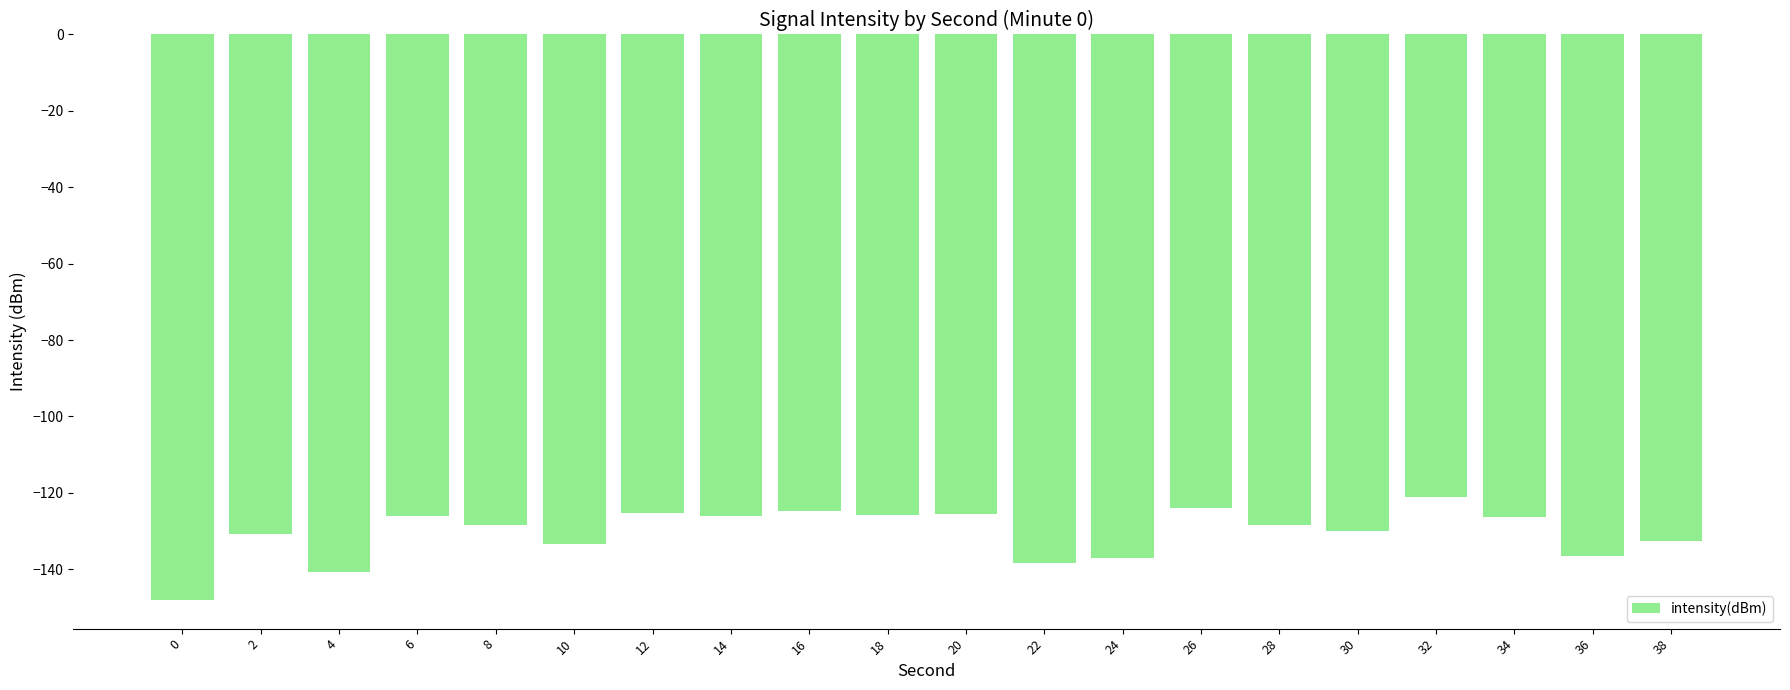

Which has a higher value, 4 or 28?

28